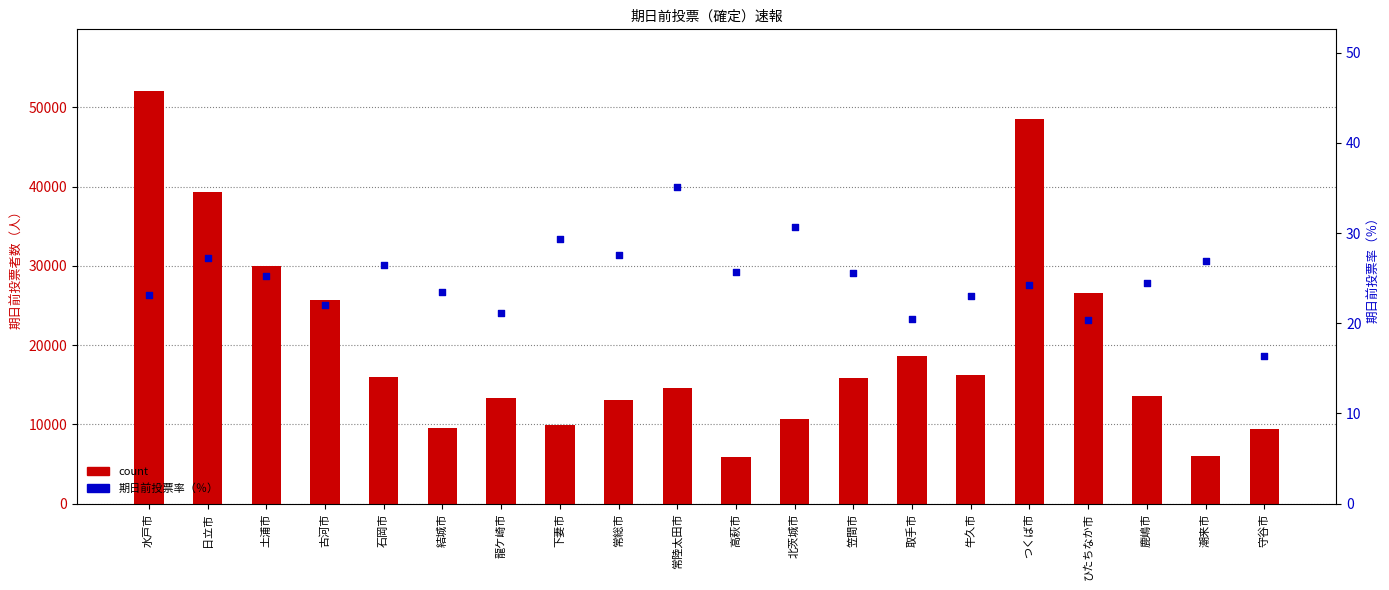

Is the value of 期日前投票率（％） at 潮来市 greater than the value of count at 牛久市?

No